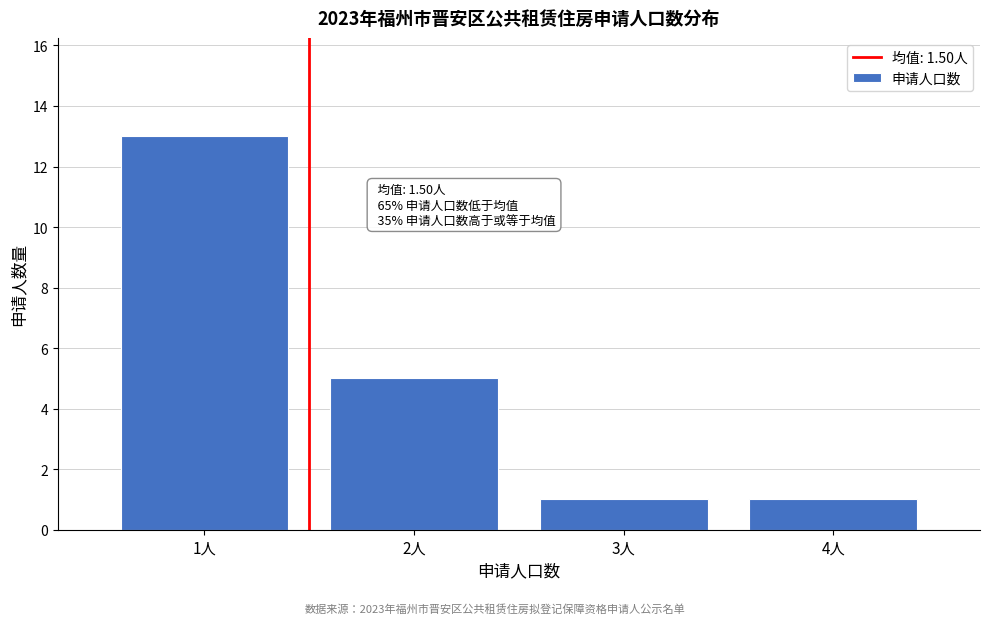

Reading left to right, extract all data points from this chart.

13	5	1	1